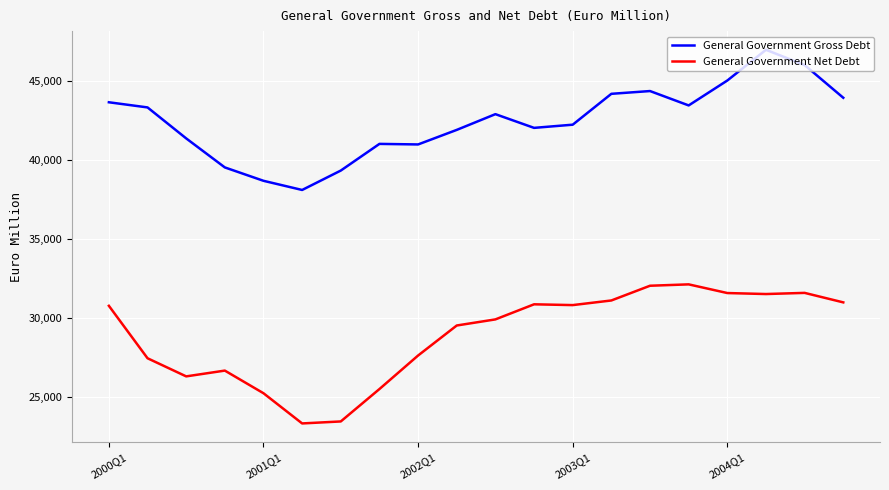

List the series in order of their overall mean, lowest first.

General Government Net Debt, General Government Gross Debt